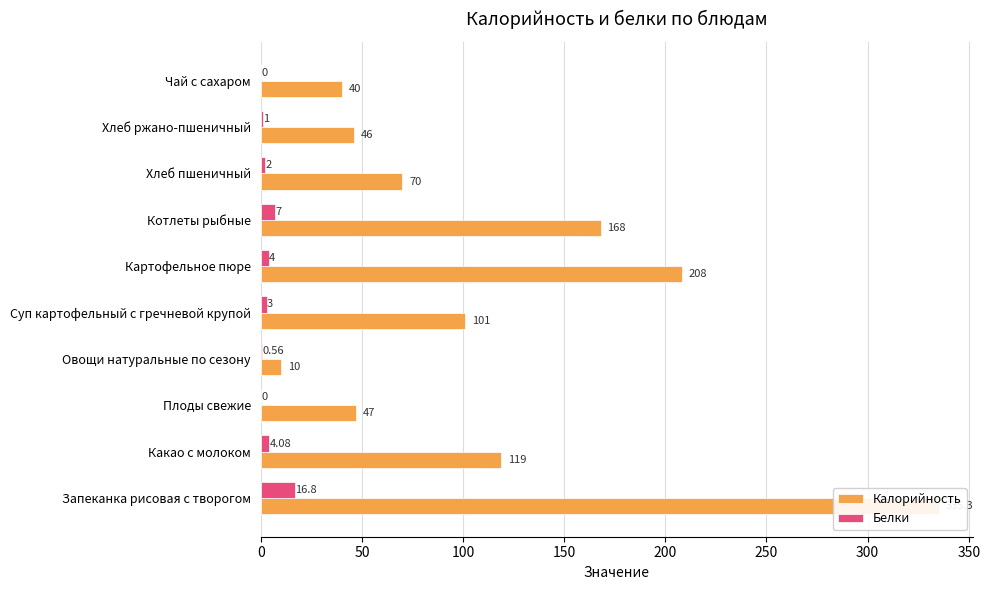

Which series has the largest range (max minus min)?

Калорийность